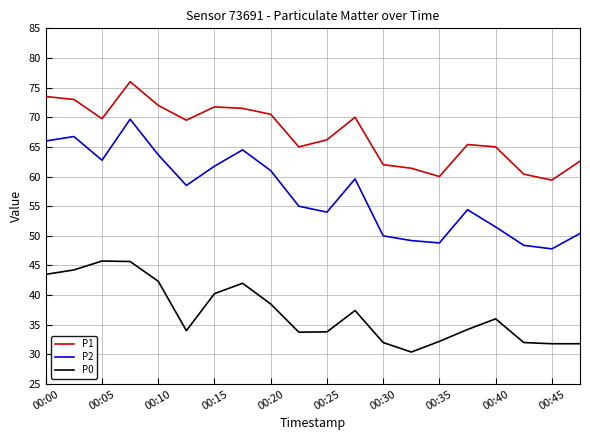

Which series has the widest spread of values?

P2